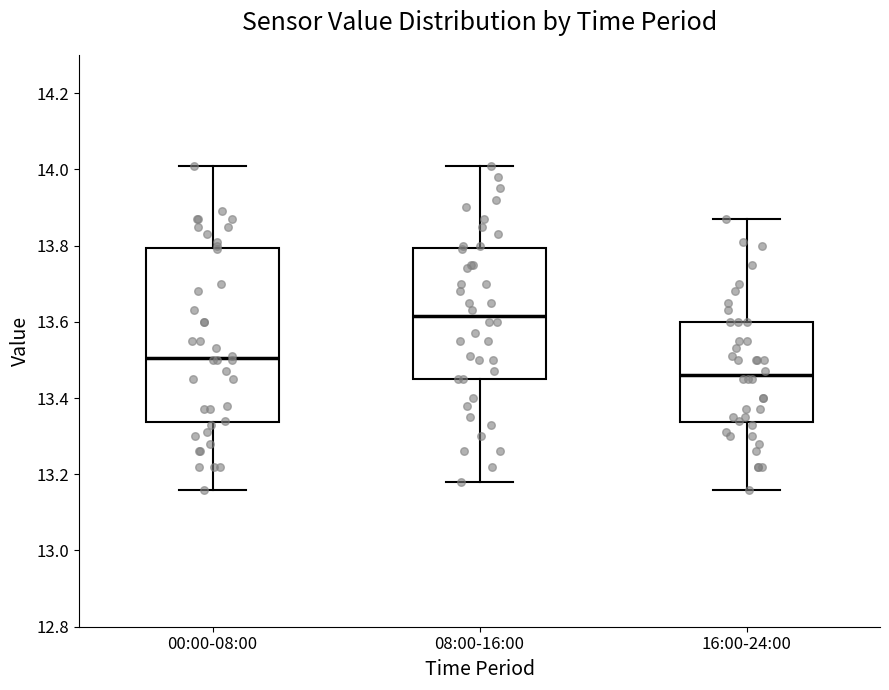

Where is the lower edge of the box for 16:00-24:00 on the y-axis? The values are not printed on the chart, so give them approximately, as read against the axis.

13.34